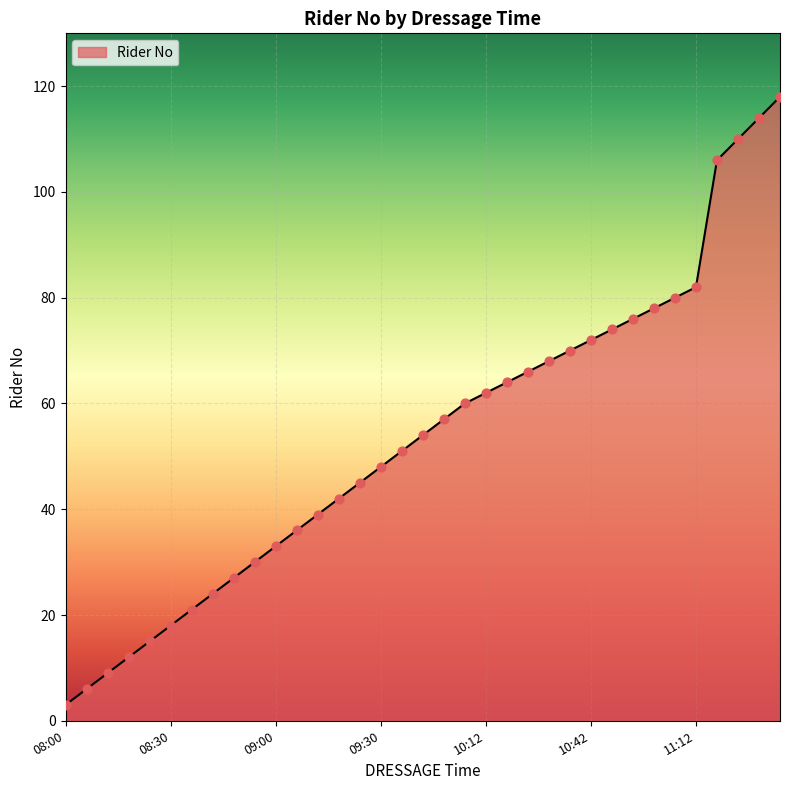

What is the difference between the maximum and minimum values?

115